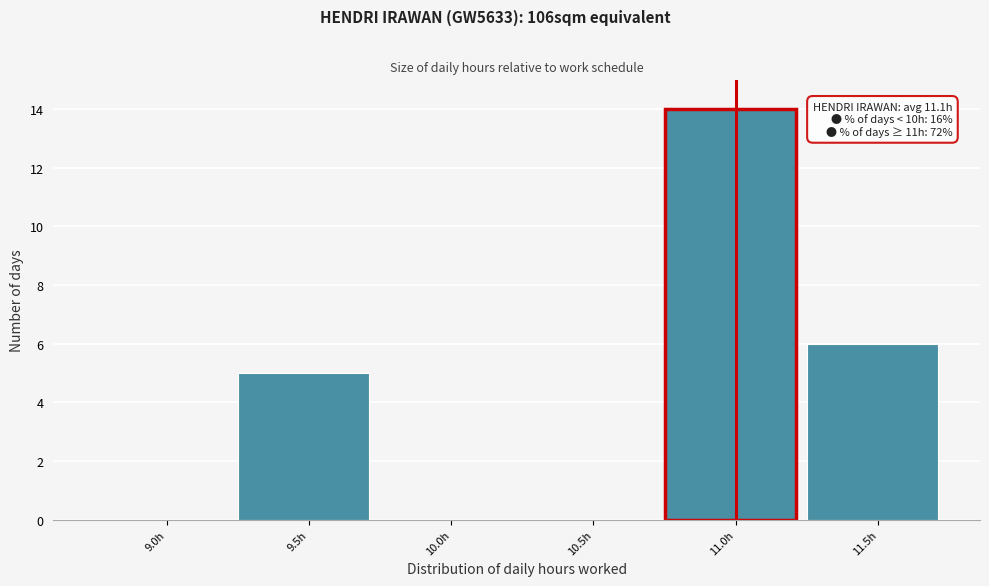

Reading left to right, transcribe all the data shown in this chart.

9.0h=0	9.5h=5	10.0h=0	10.5h=0	11.0h=14	11.5h=6